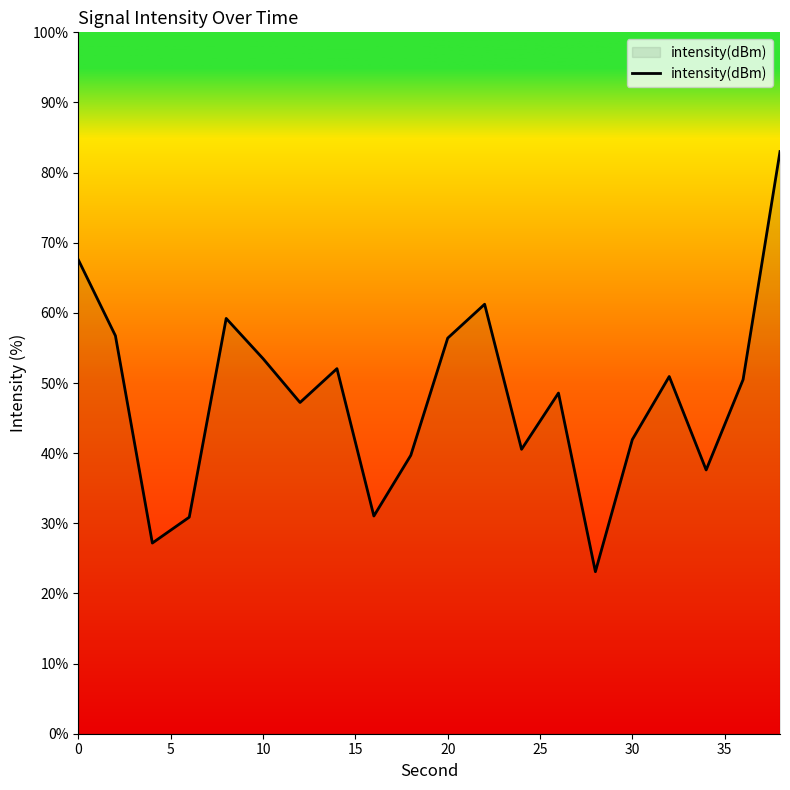

What is the maximum value shown in the chart?

83.0